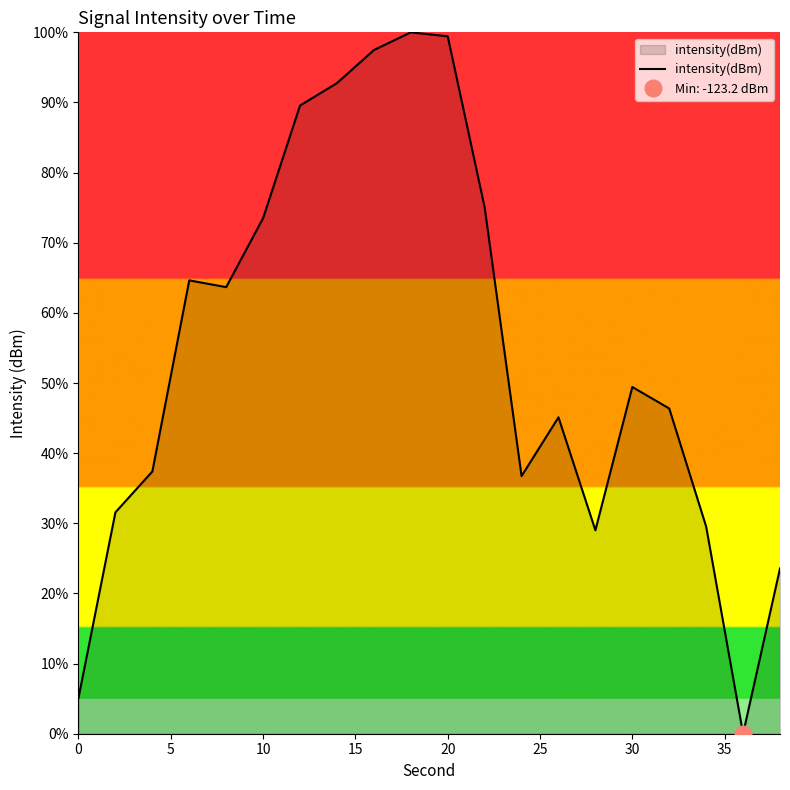

True or false: intensity(dBm) has a value of 49.4 at 30.

True